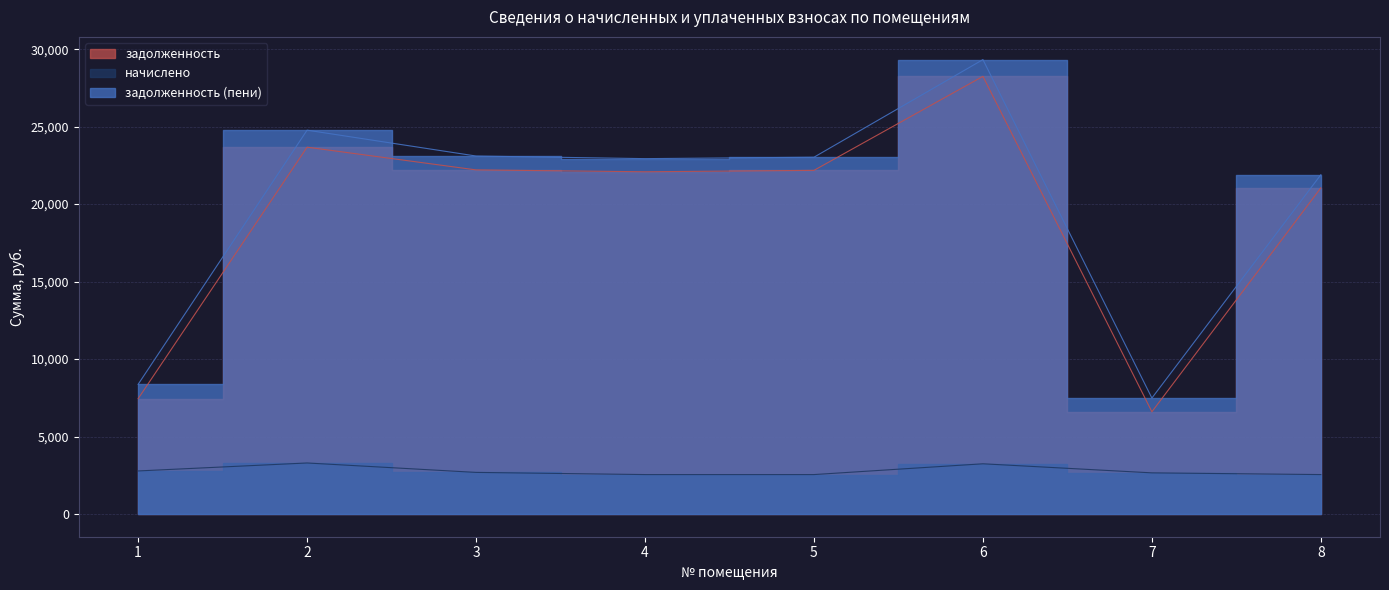

At 7, list the series in order from largest to smallest.

задолженность (пени), задолженность, начислено